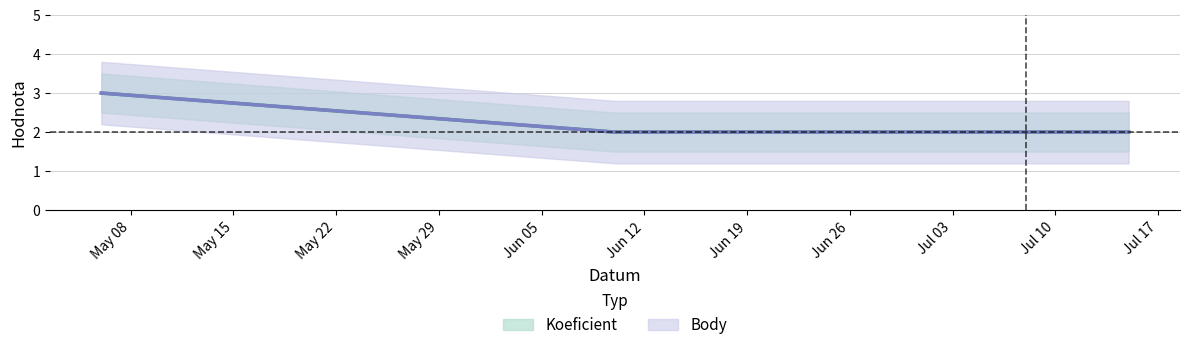

True or false: Body and Koeficient cross at least once.

False